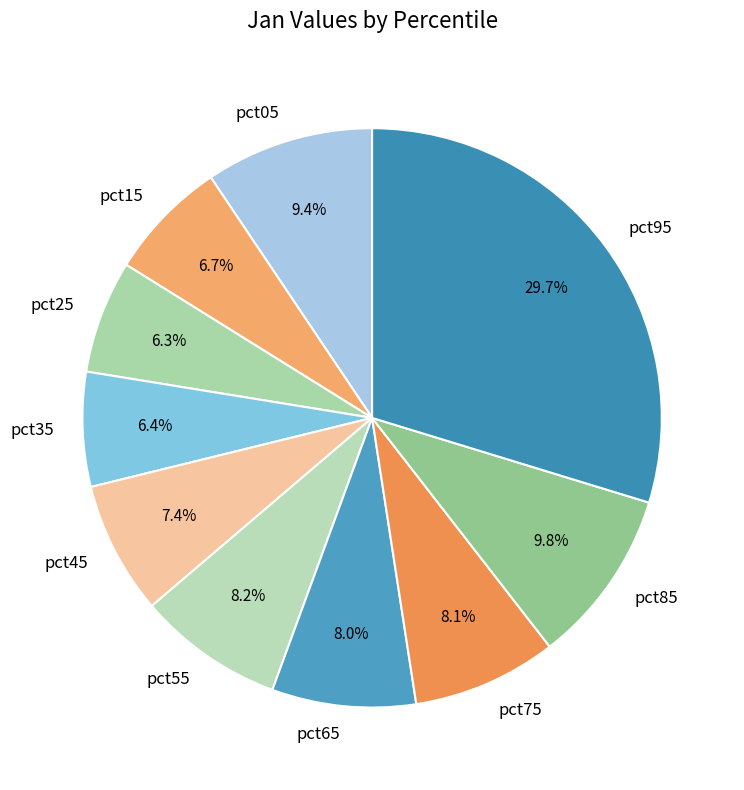

Does any single category account for the majority?

No